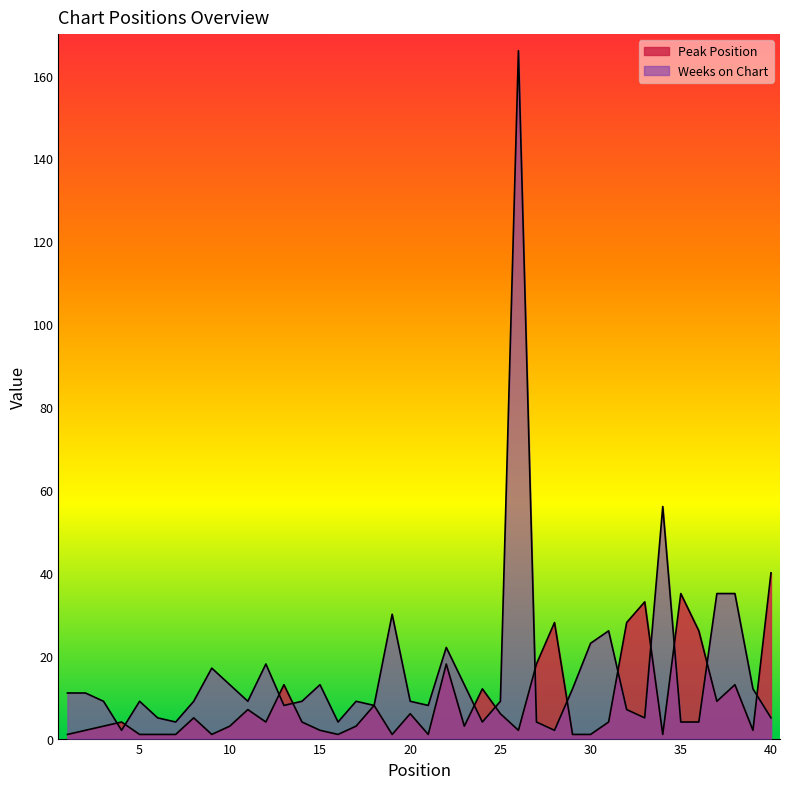

Between 1 and 21, which is larger?

1